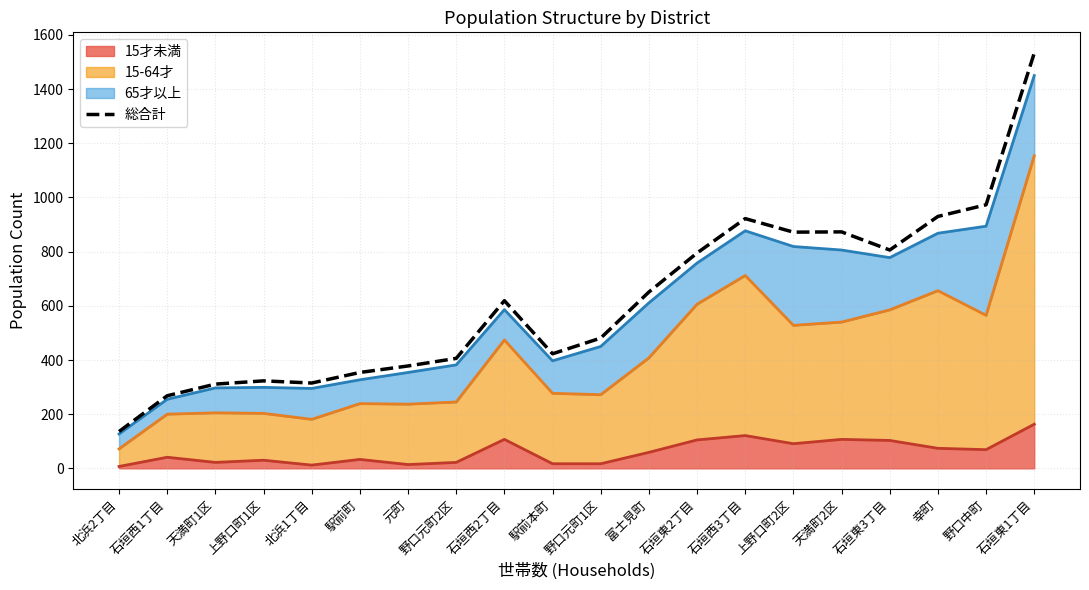

Reading right to left, extract all data points from this chart.

1533	973	930	806	873	872	922	795	651	481	423	619	406	378	354	315	323	311	268	136